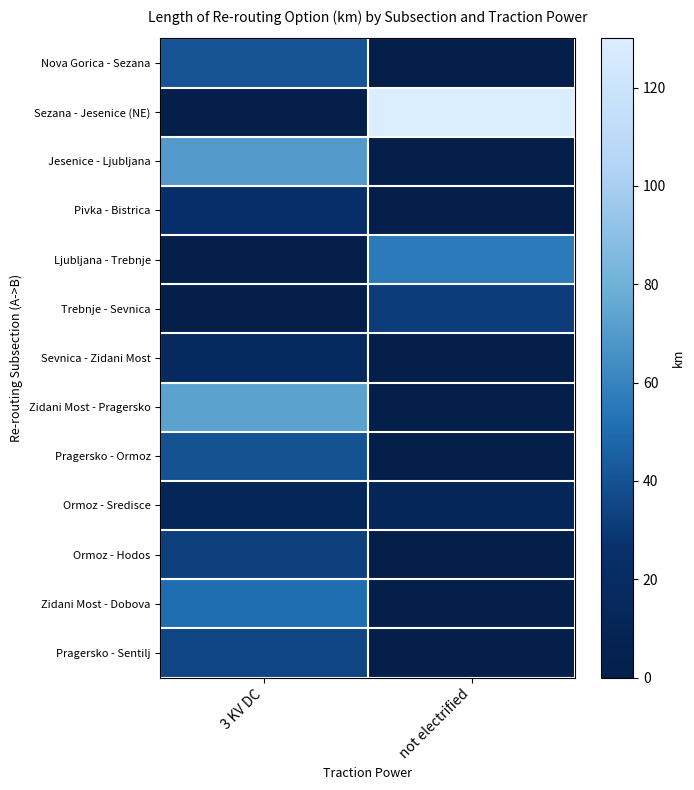

Reading left to right, extract all data points from this chart.

Nova Gorica - Sezana: 3 KV DC=41	not electrified=0
Sezana - Jesenice (NE): 3 KV DC=0	not electrified=130
Jesenice - Ljubljana: 3 KV DC=70	not electrified=0
Pivka - Bistrica: 3 KV DC=24	not electrified=0
Ljubljana - Trebnje: 3 KV DC=0	not electrified=56
Trebnje - Sevnica: 3 KV DC=0	not electrified=31
Sevnica - Zidani Most: 3 KV DC=17	not electrified=0
Zidani Most - Pragersko: 3 KV DC=73	not electrified=0
Pragersko - Ormoz: 3 KV DC=40	not electrified=0
Ormoz - Sredisce: 3 KV DC=12	not electrified=12
Ormoz - Hodos: 3 KV DC=33	not electrified=0
Zidani Most - Dobova: 3 KV DC=51	not electrified=0
Pragersko - Sentilj: 3 KV DC=35	not electrified=0